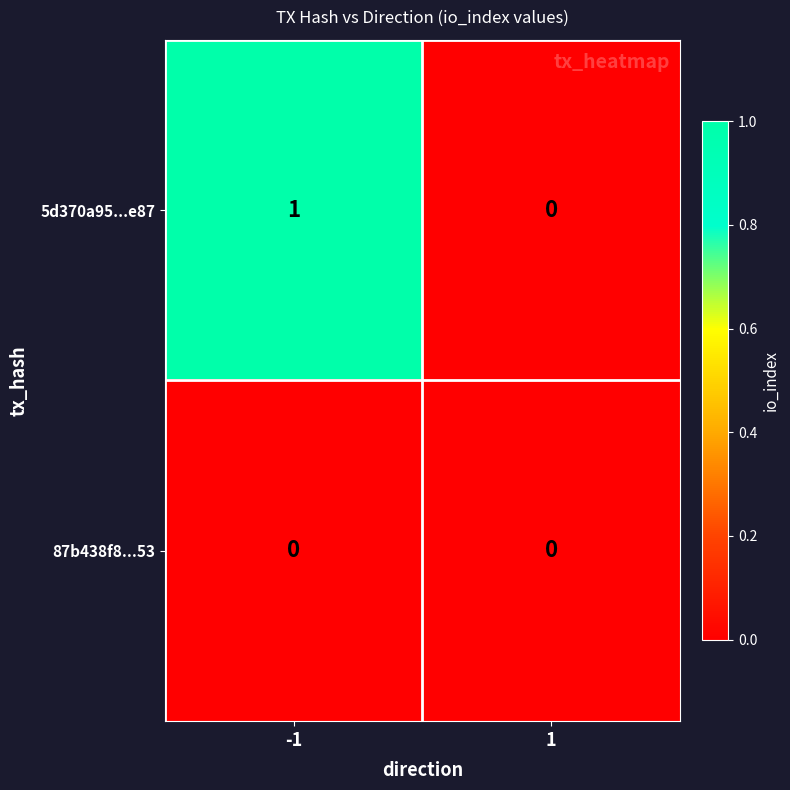

Which series has the widest spread of values?

5d370a95...e87